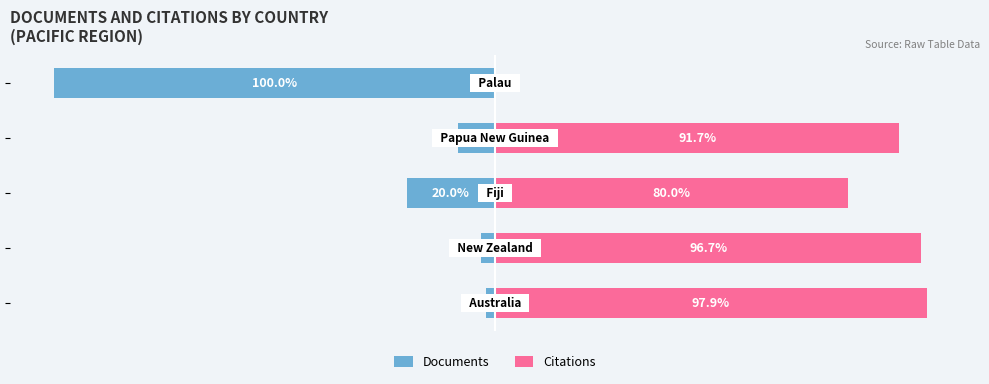

Which series has the largest range (max minus min)?

Documents